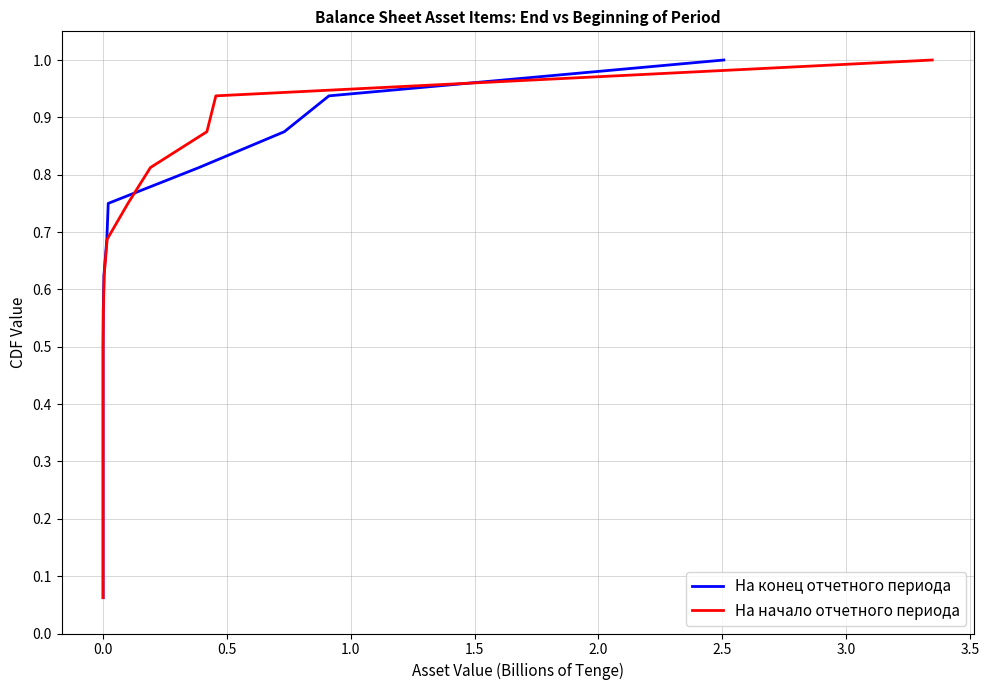

The value of На конец отчетного периода at 0.0 is 0.0. True or false?

False